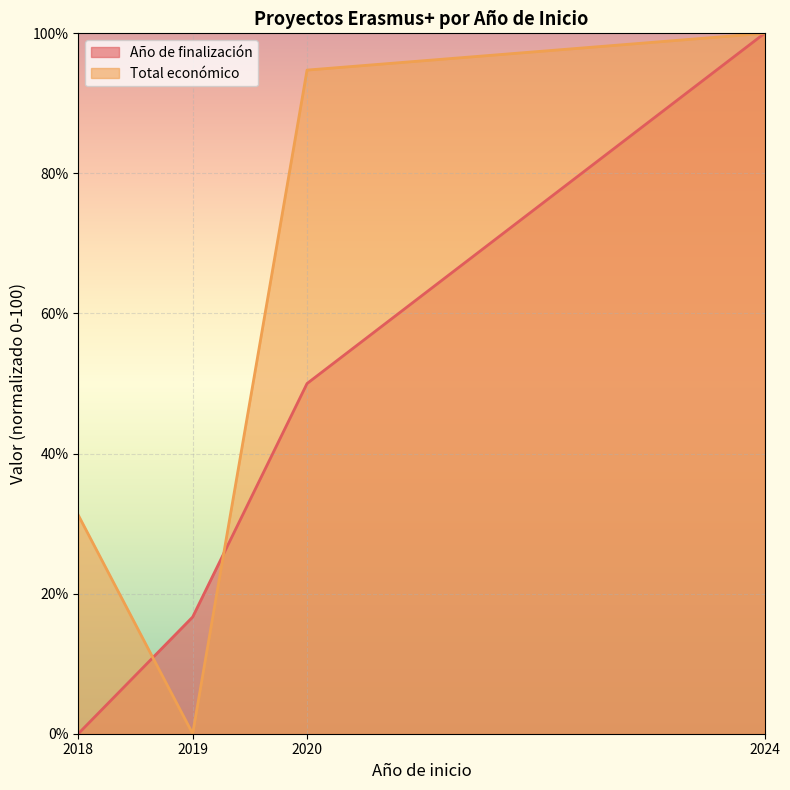

What is the approximate value of Año de finalización at 2019?

16.7